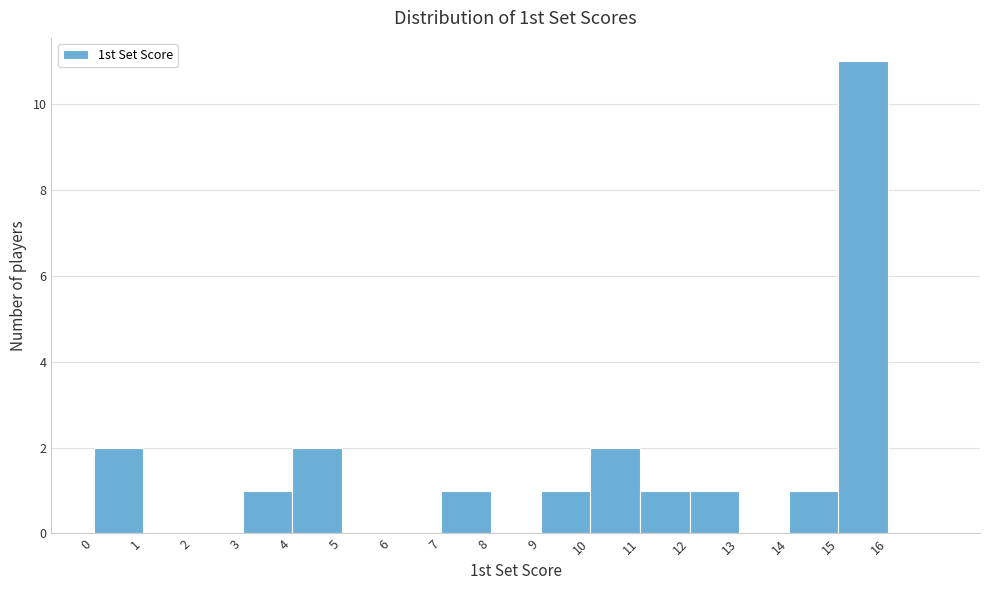

How tall is the bar that spans 12 to 13 on the x-axis? The values are not printed on the chart, so give them approximately, as read against the axis.

1